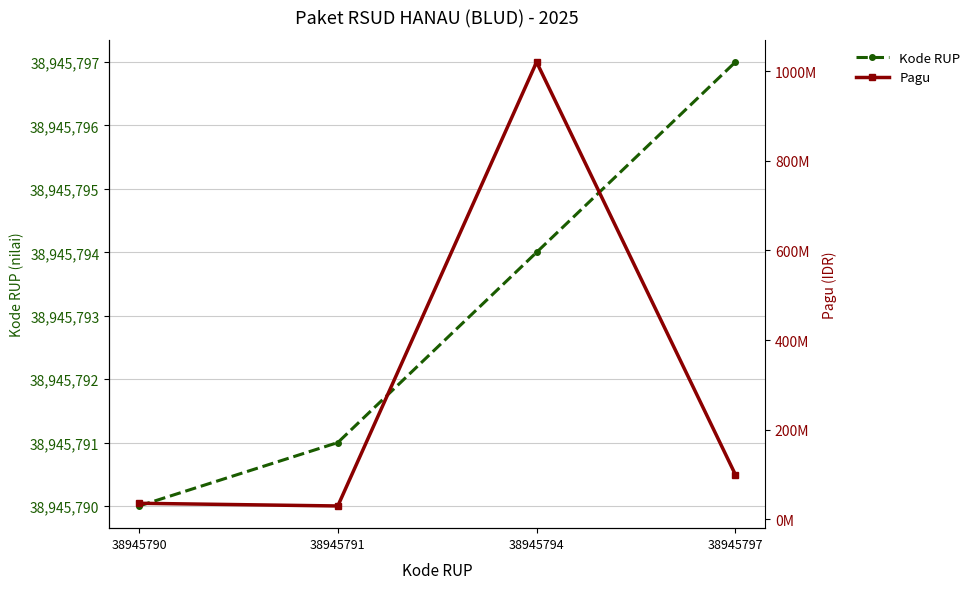

Reading right to left, transcribe all the data shown in this chart.

Kode RUP: 38945797=38945797	38945794=38945794	38945791=38945791	38945790=38945790
Pagu: 38945797=100000000	38945794=1020000000	38945791=30000000	38945790=36000000